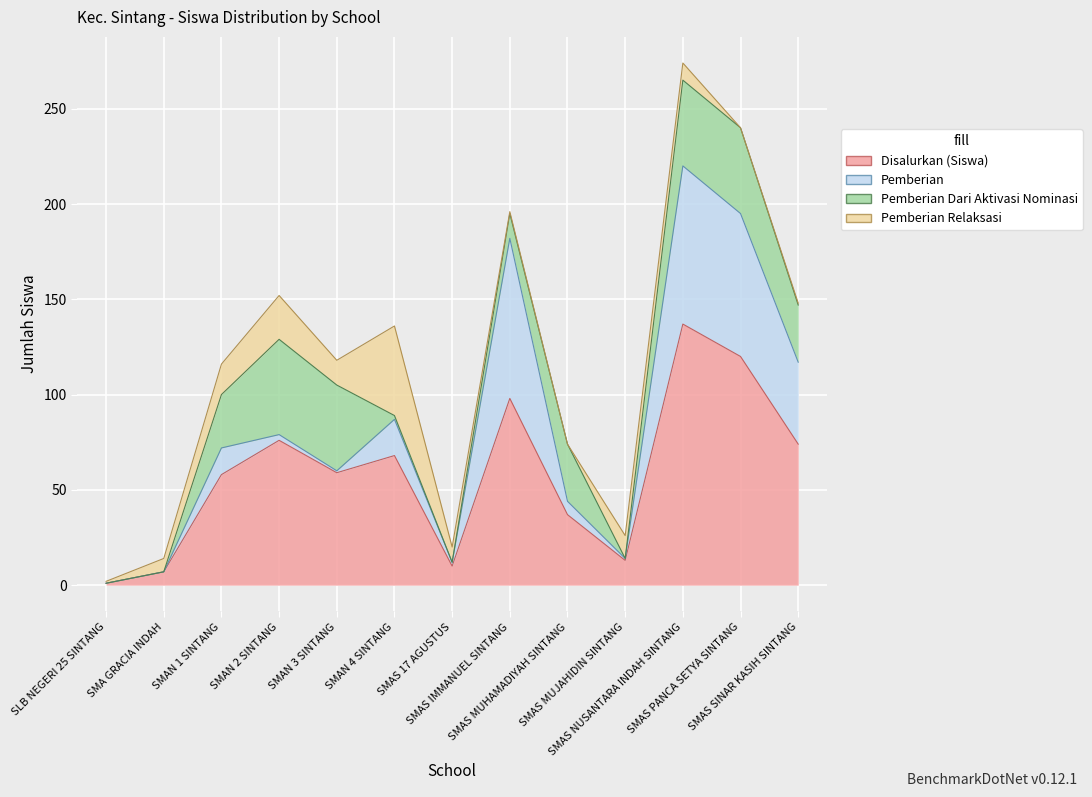

Reading right to left, extract all data points from this chart.

Disalurkan (Siswa): SMAS SINAR KASIH SINTANG=74	SMAS PANCA SETYA SINTANG=120	SMAS NUSANTARA INDAH SINTANG=137	SMAS MUJAHIDIN SINTANG=13	SMAS MUHAMADIYAH SINTANG=37	SMAS IMMANUEL SINTANG=98	SMAS 17 AGUSTUS=10	SMAN 4 SINTANG=68	SMAN 3 SINTANG=59	SMAN 2 SINTANG=76	SMAN 1 SINTANG=58	SMA GRACIA INDAH=7	SLB NEGERI 25 SINTANG=1
Pemberian: SMAS SINAR KASIH SINTANG=43	SMAS PANCA SETYA SINTANG=75	SMAS NUSANTARA INDAH SINTANG=83	SMAS MUJAHIDIN SINTANG=1	SMAS MUHAMADIYAH SINTANG=7	SMAS IMMANUEL SINTANG=84	SMAS 17 AGUSTUS=2	SMAN 4 SINTANG=19	SMAN 3 SINTANG=1	SMAN 2 SINTANG=3	SMAN 1 SINTANG=14	SMA GRACIA INDAH=0	SLB NEGERI 25 SINTANG=0
Pemberian Dari Aktivasi Nominasi: SMAS SINAR KASIH SINTANG=30	SMAS PANCA SETYA SINTANG=45	SMAS NUSANTARA INDAH SINTANG=45	SMAS MUJAHIDIN SINTANG=0	SMAS MUHAMADIYAH SINTANG=30	SMAS IMMANUEL SINTANG=13	SMAS 17 AGUSTUS=0	SMAN 4 SINTANG=2	SMAN 3 SINTANG=45	SMAN 2 SINTANG=50	SMAN 1 SINTANG=28	SMA GRACIA INDAH=0	SLB NEGERI 25 SINTANG=0
Pemberian Relaksasi: SMAS SINAR KASIH SINTANG=1	SMAS PANCA SETYA SINTANG=0	SMAS NUSANTARA INDAH SINTANG=9	SMAS MUJAHIDIN SINTANG=12	SMAS MUHAMADIYAH SINTANG=0	SMAS IMMANUEL SINTANG=1	SMAS 17 AGUSTUS=8	SMAN 4 SINTANG=47	SMAN 3 SINTANG=13	SMAN 2 SINTANG=23	SMAN 1 SINTANG=16	SMA GRACIA INDAH=7	SLB NEGERI 25 SINTANG=1